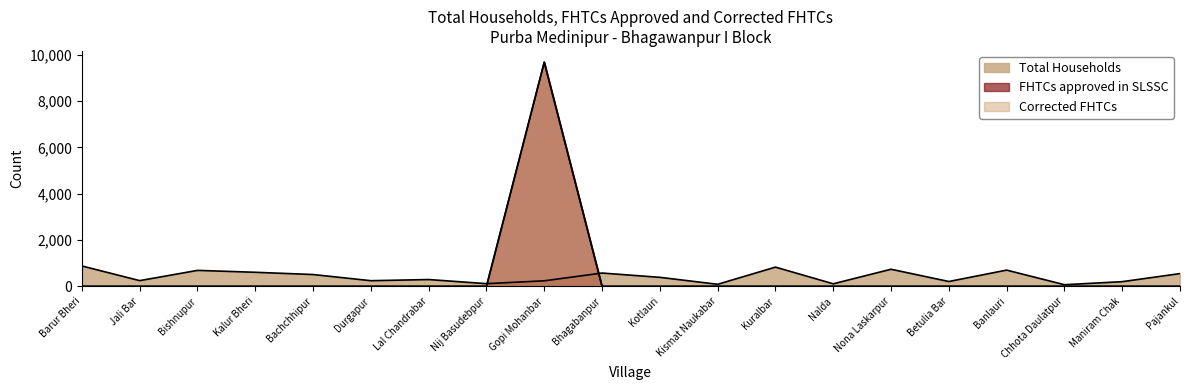

True or false: FHTCs approved in SLSSC and Total Households intersect in this chart.

True